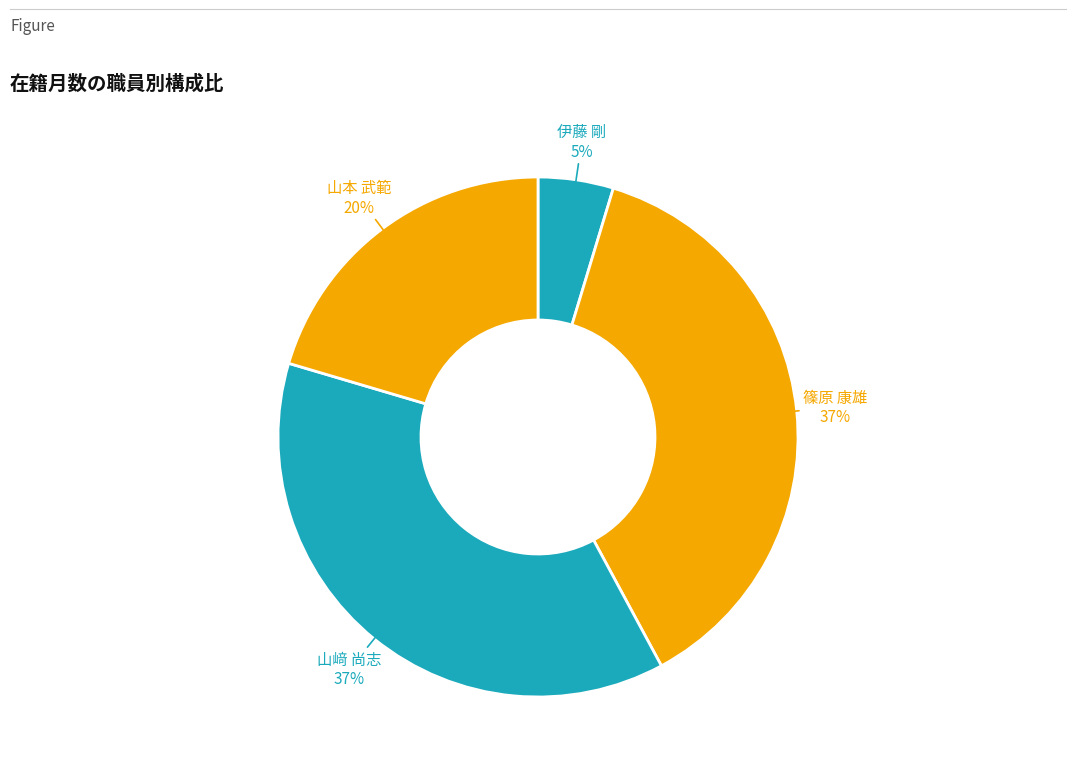

Which category has the smallest portion of the pie?

伊藤 剛